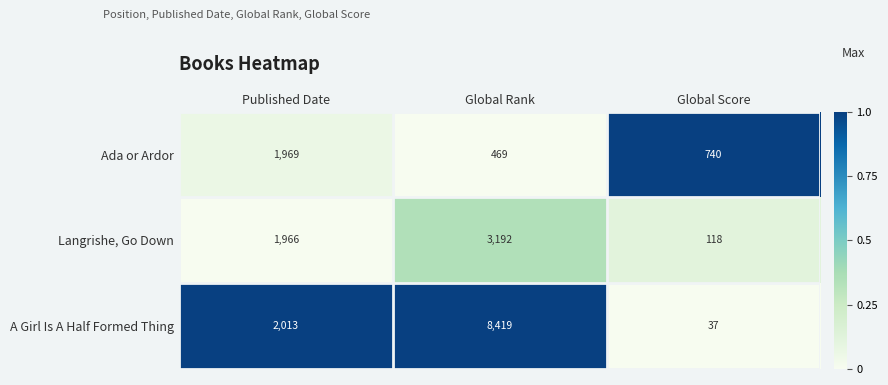

What is the sum of all Ada or Ardor values?

3178